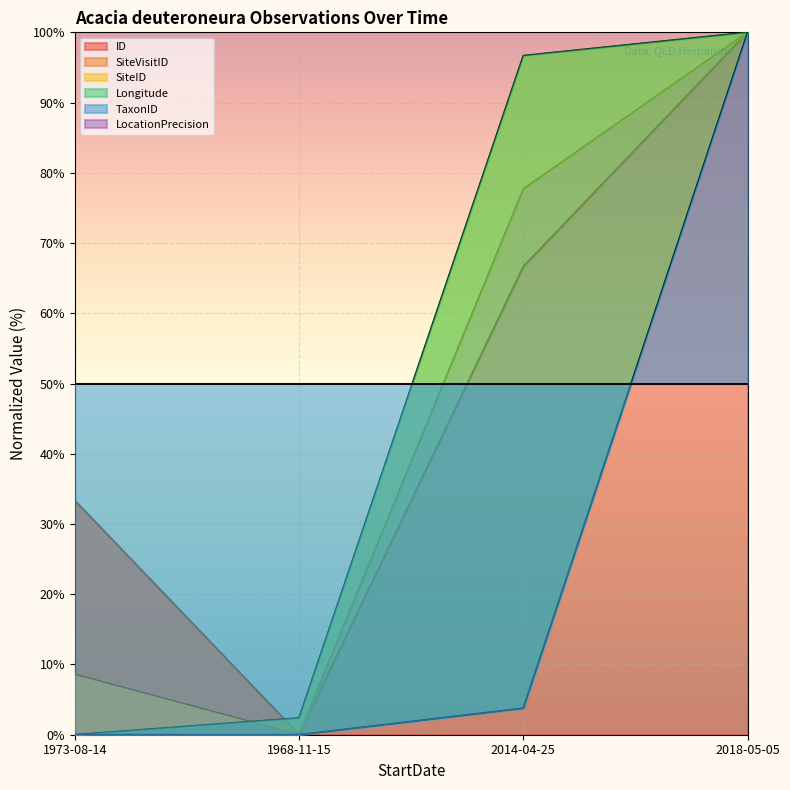

At which category does ID reach its first local valley?

1968-11-15